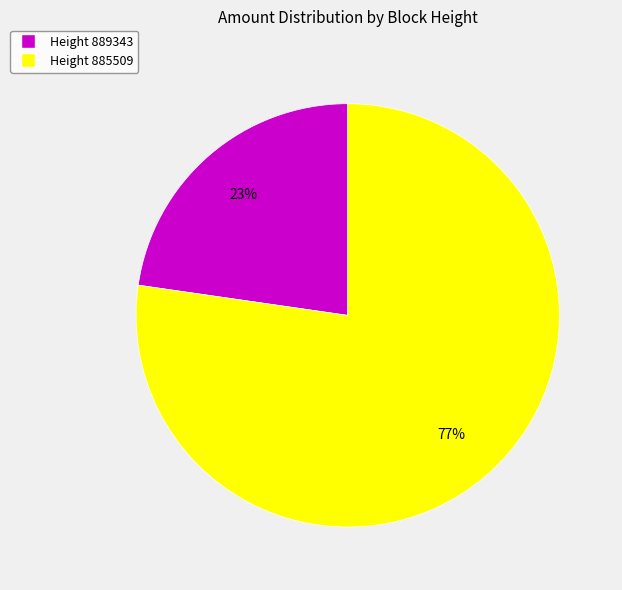

To the nearest percent, what is the average slice percentage?

50%